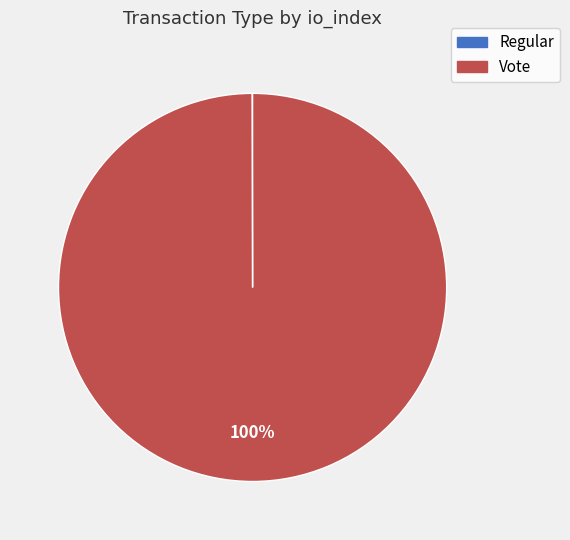

Is Vote the majority of the pie?

Yes